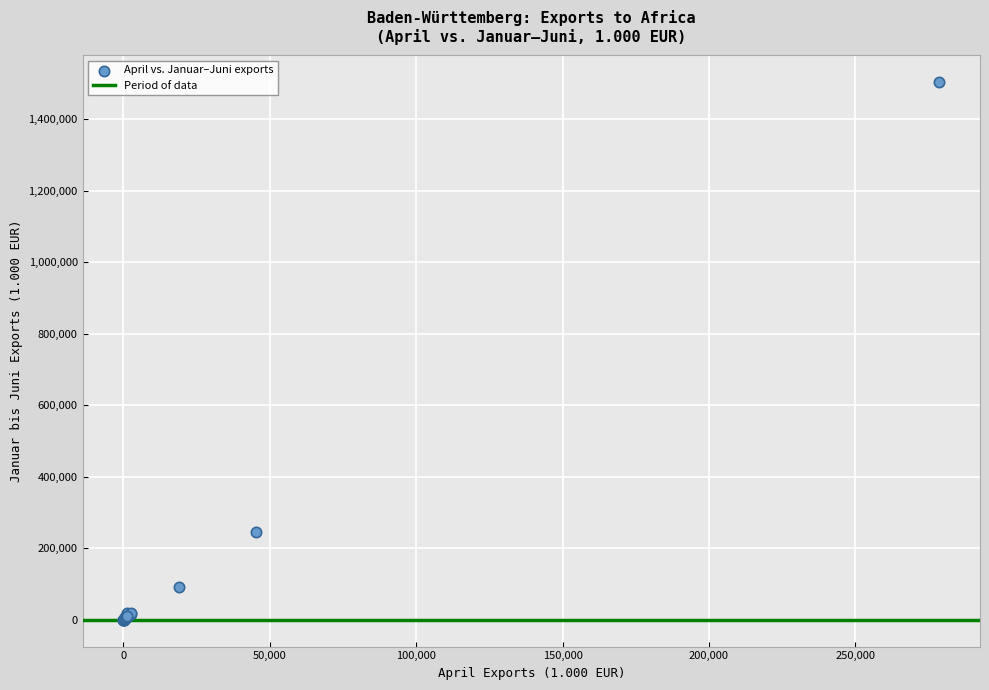

What Y value in the scatter plot is closest to 751850?

246129.4